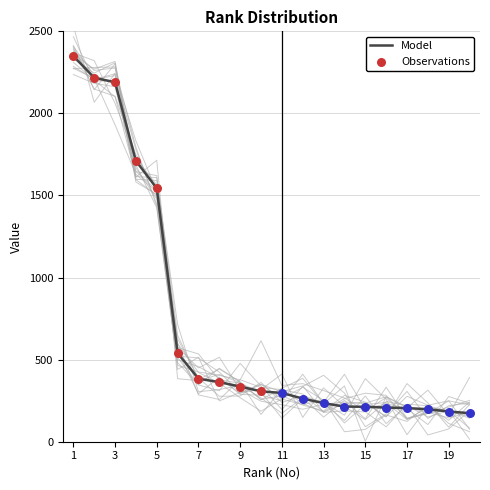

Which has a higher value, 9 or 18?

9